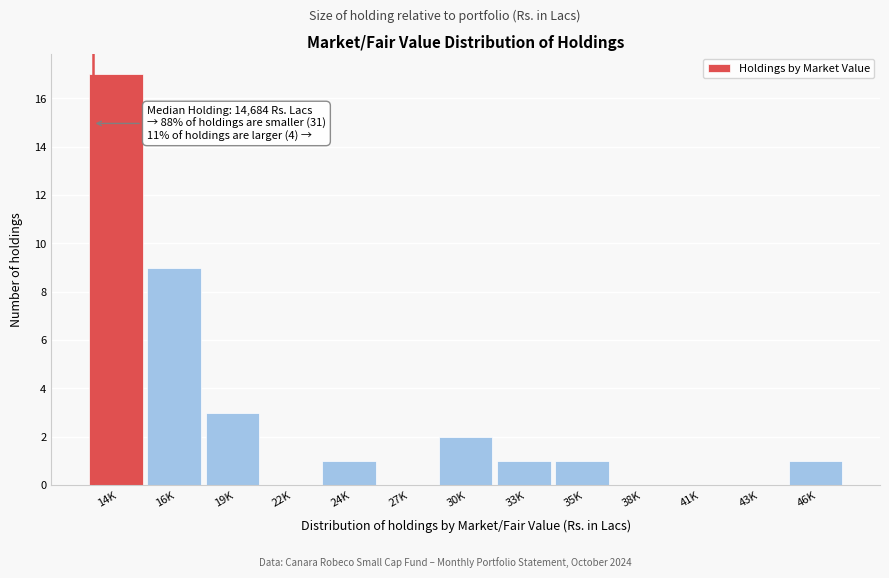

Reading left to right, what are all the values shown in this chart?

14K=17	16K=9	19K=3	22K=0	24K=1	27K=0	30K=2	33K=1	35K=1	38K=0	41K=0	43K=0	46K=1